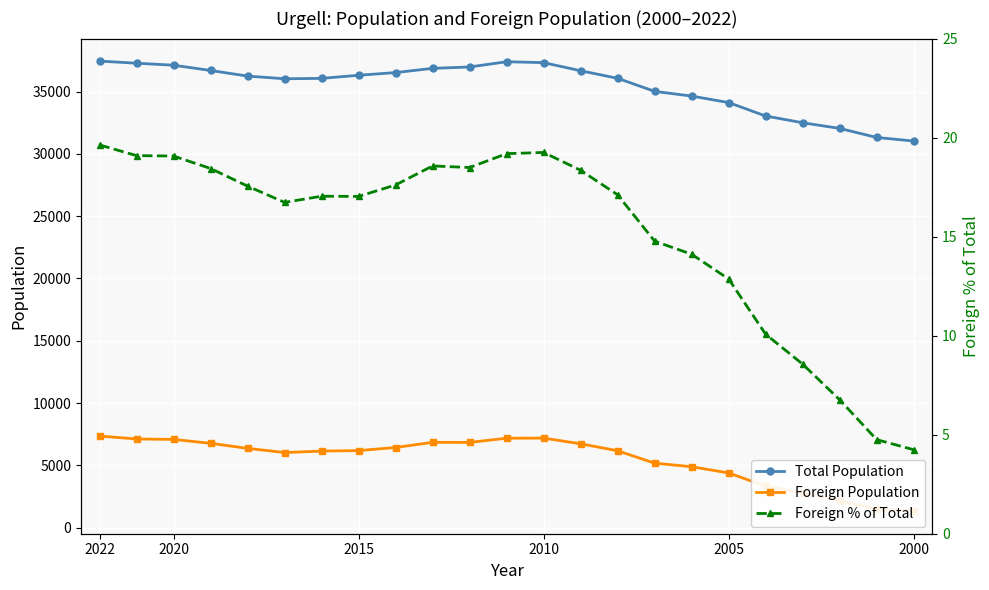

True or false: Foreign % of Total and Foreign Population intersect in this chart.

False